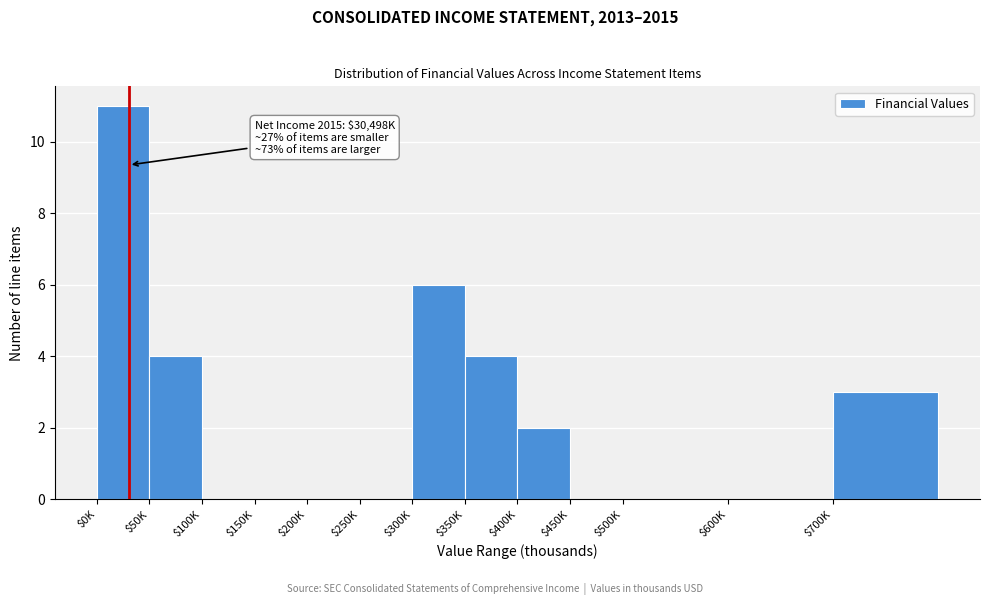

Which label corresponds to the largest value in the chart?

$0K